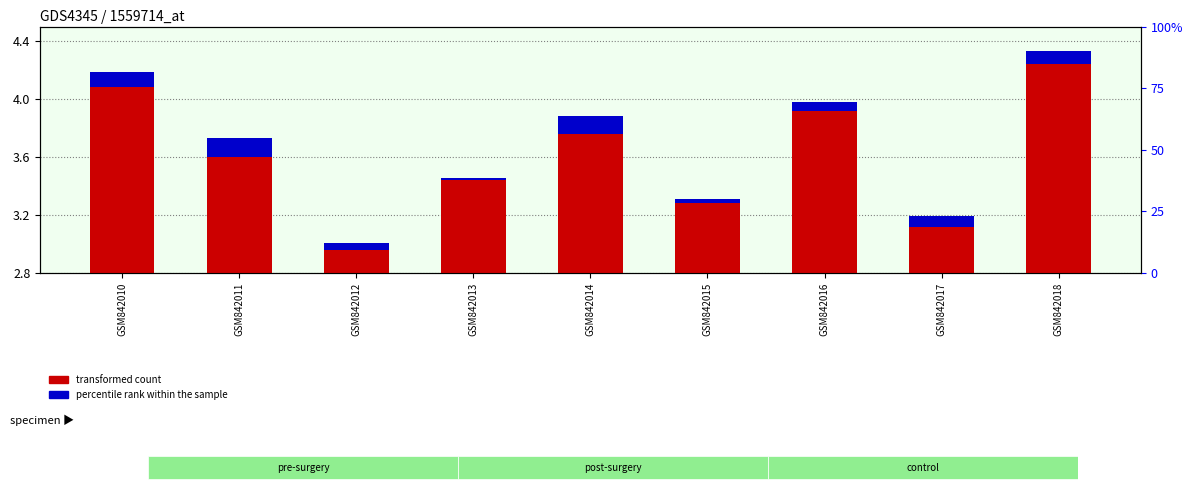

What is the difference between the highest and lowest values at GSM842013?

3.4